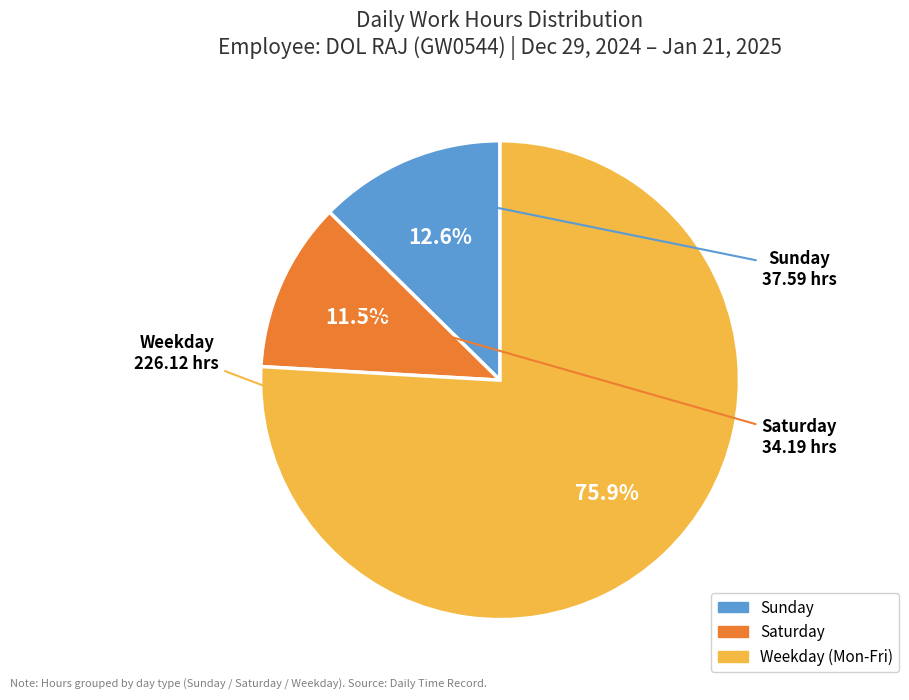

Is there a majority slice in this chart?

Yes